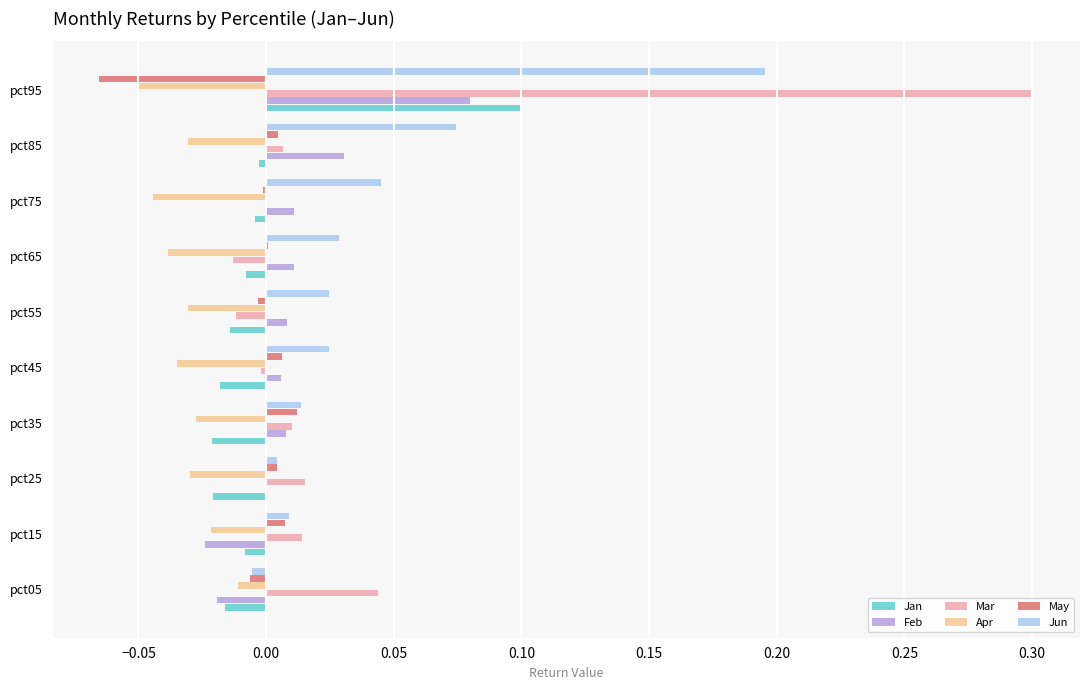

Is it true that Jun equals 0.1 at pct75?

False